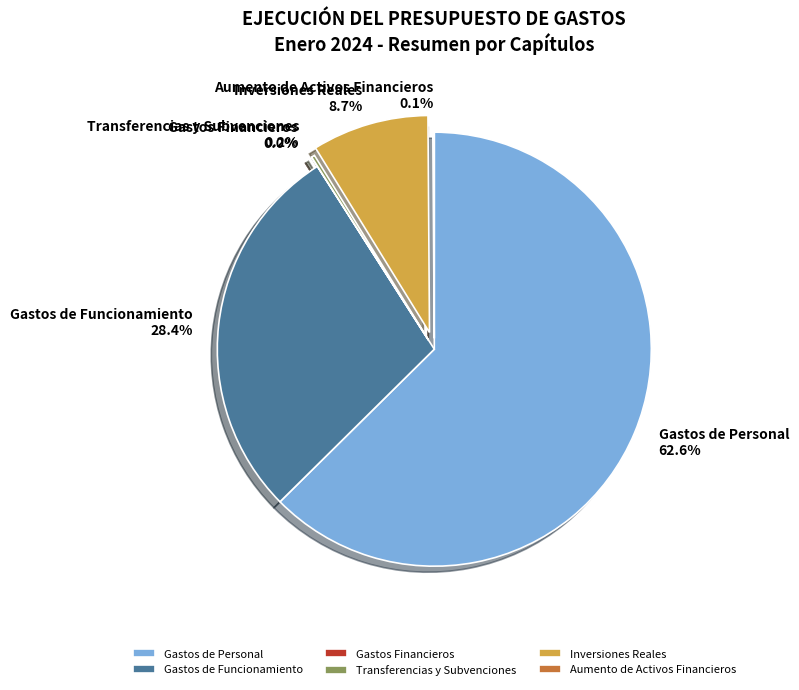

To the nearest percent, what is the average slice percentage?

17%